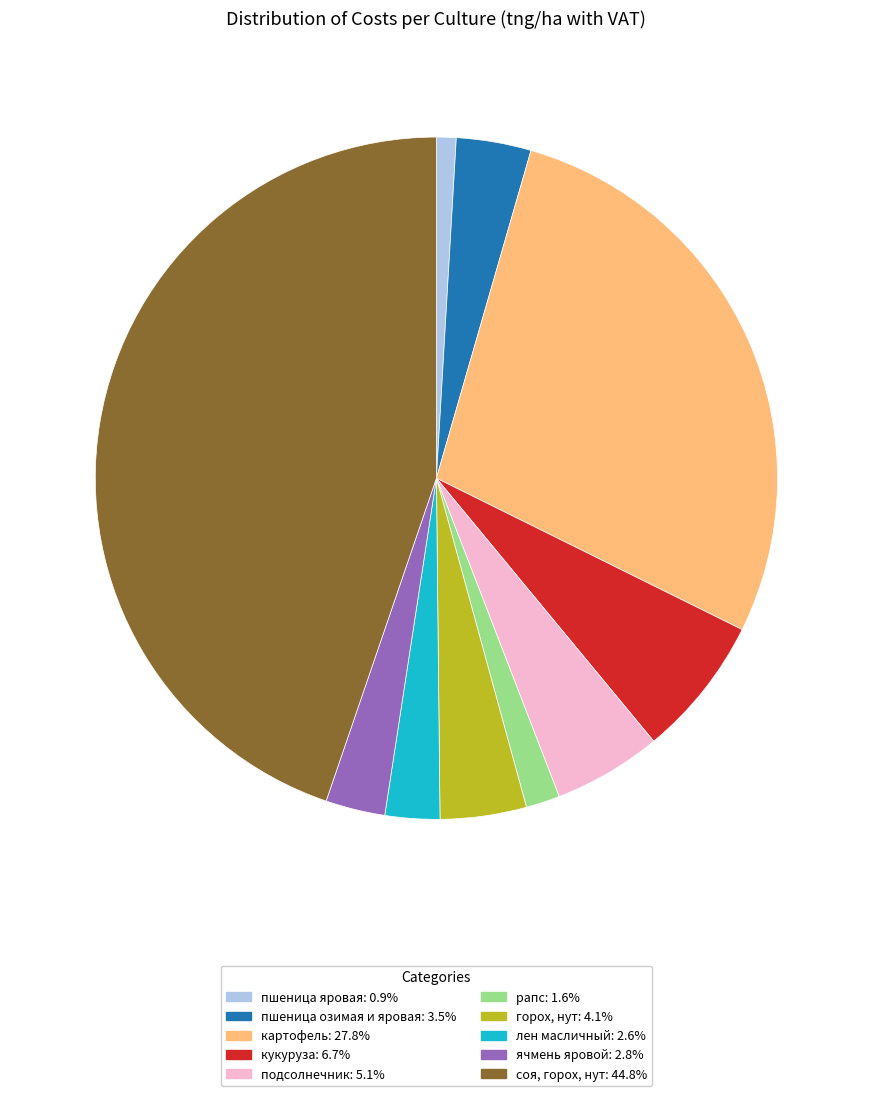

Does ячмень яровой: 2.8% account for over 50% of the chart?

No